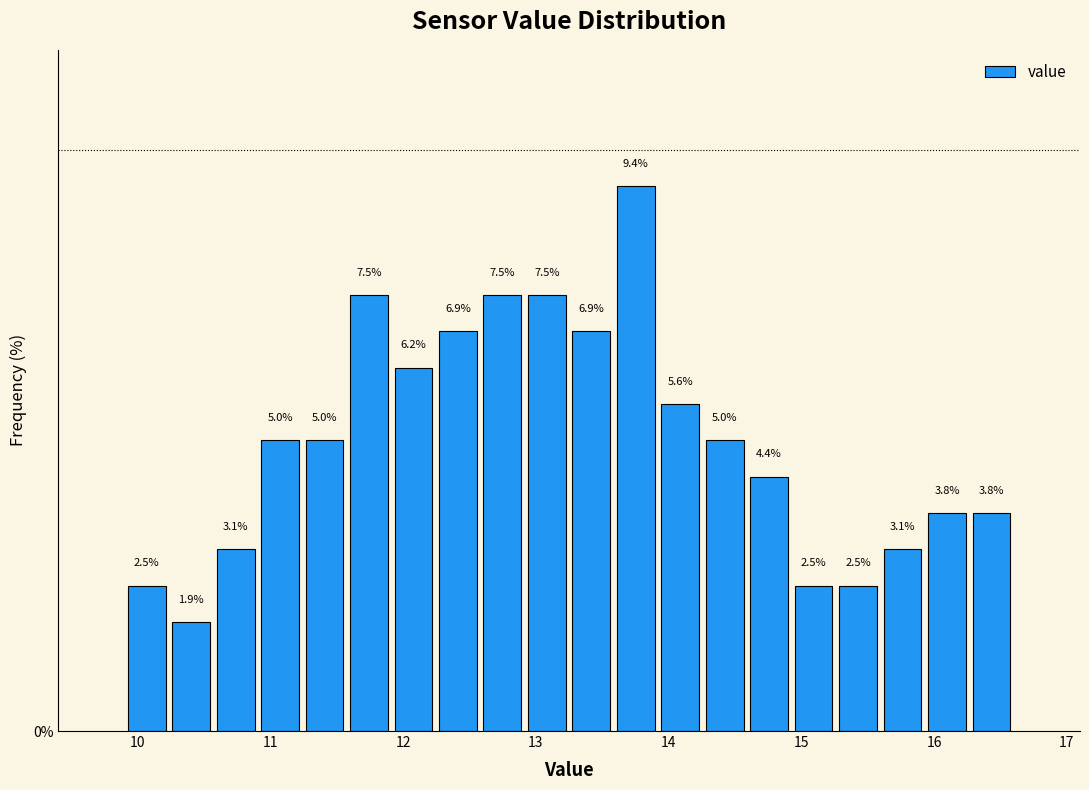

Read against the x-axis, roughly where is the centre of the tallest bar?

13.8